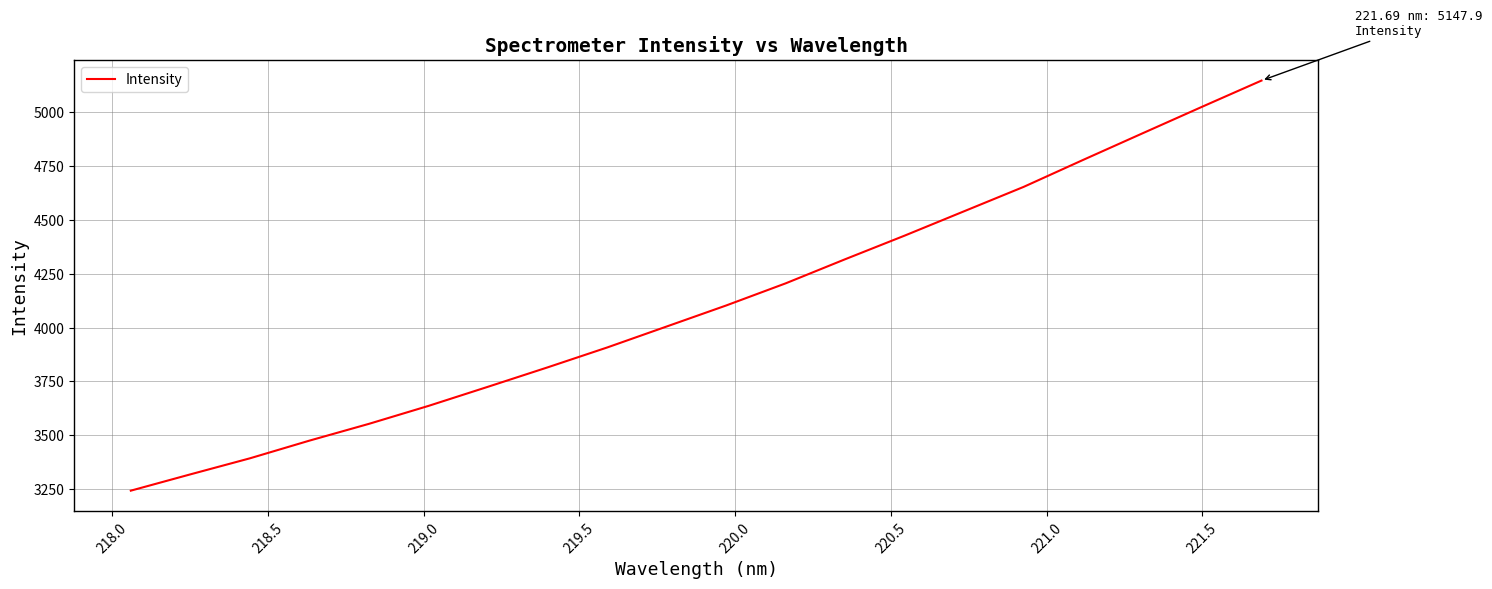

True or false: the data has more than 0 interior local peaks.

False